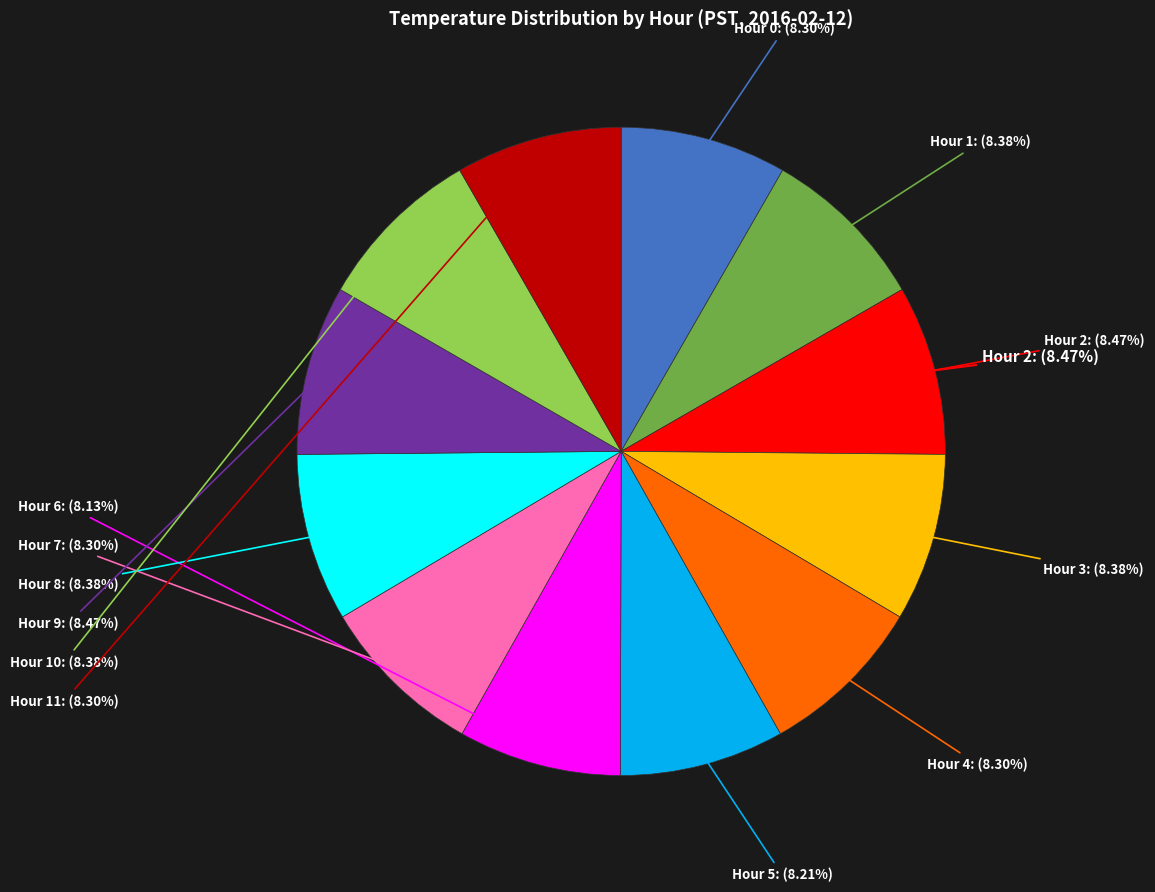

To the nearest percent, what is the combined percentage of Hour 11 and Hour 4?

17%